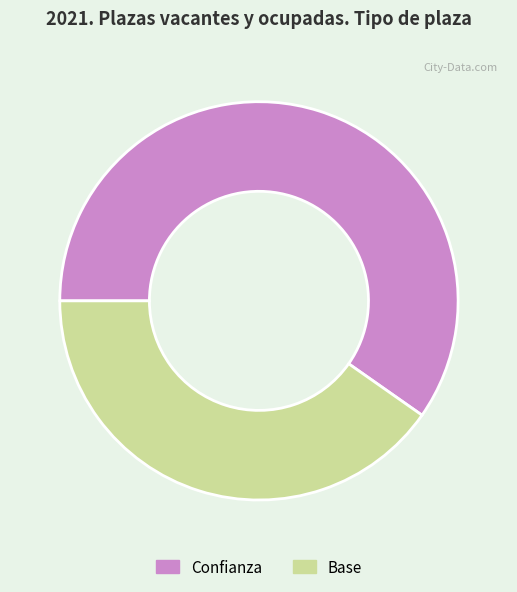

Which slice is the smallest?

Base